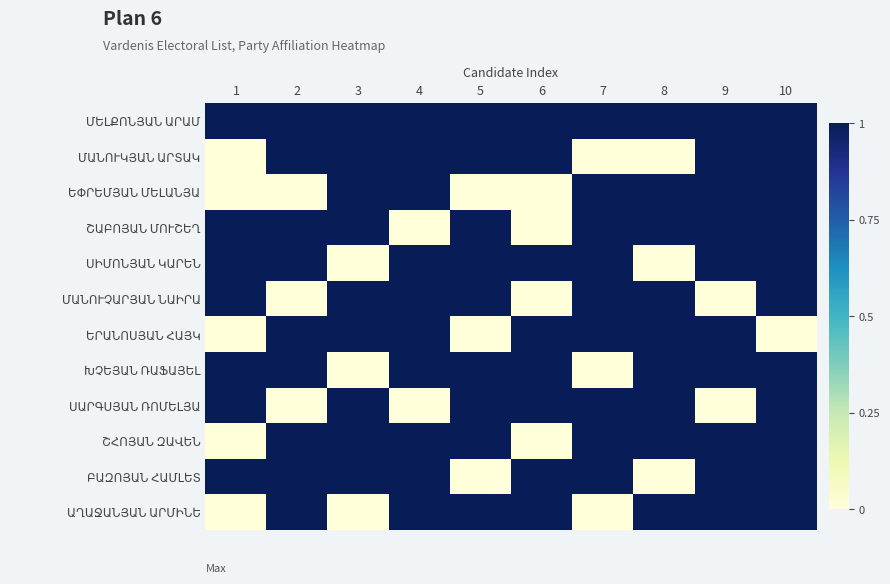

What is the spread (max minus min) of values at 4?

1